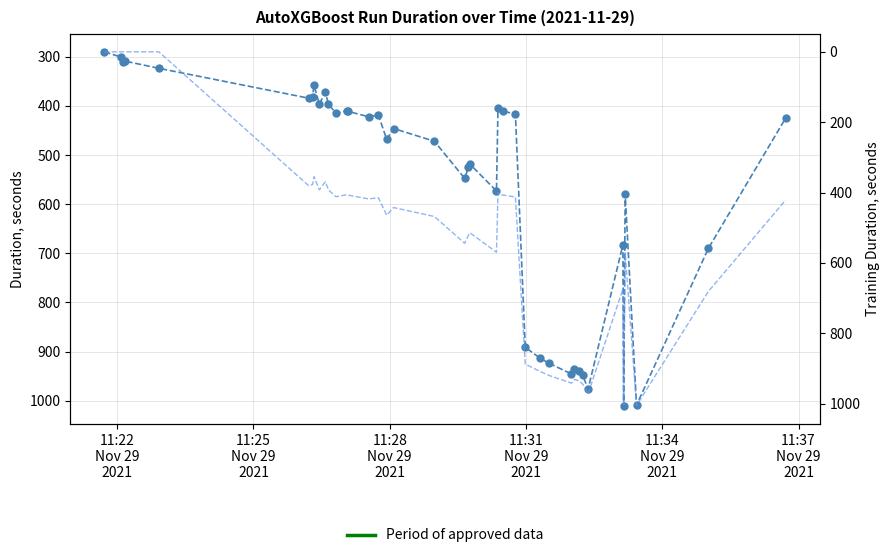

What is the maximum value for duration?

1010.9